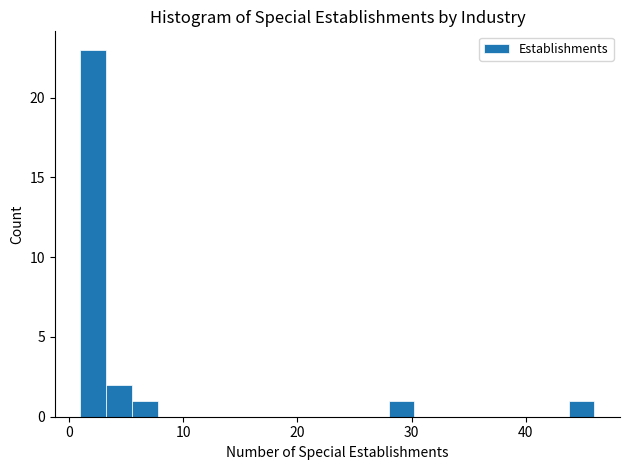

Read against the x-axis, roughly where is the centre of the tallest bar?

2